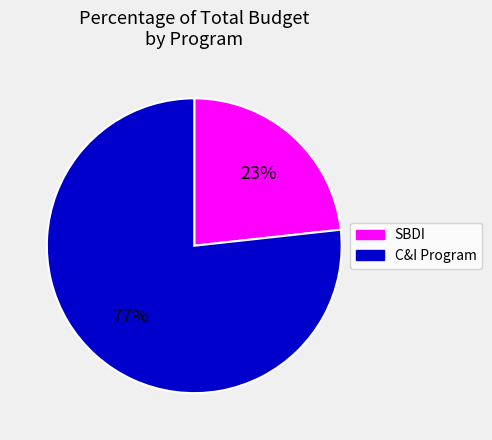

Count the number of slices in the pie.

2